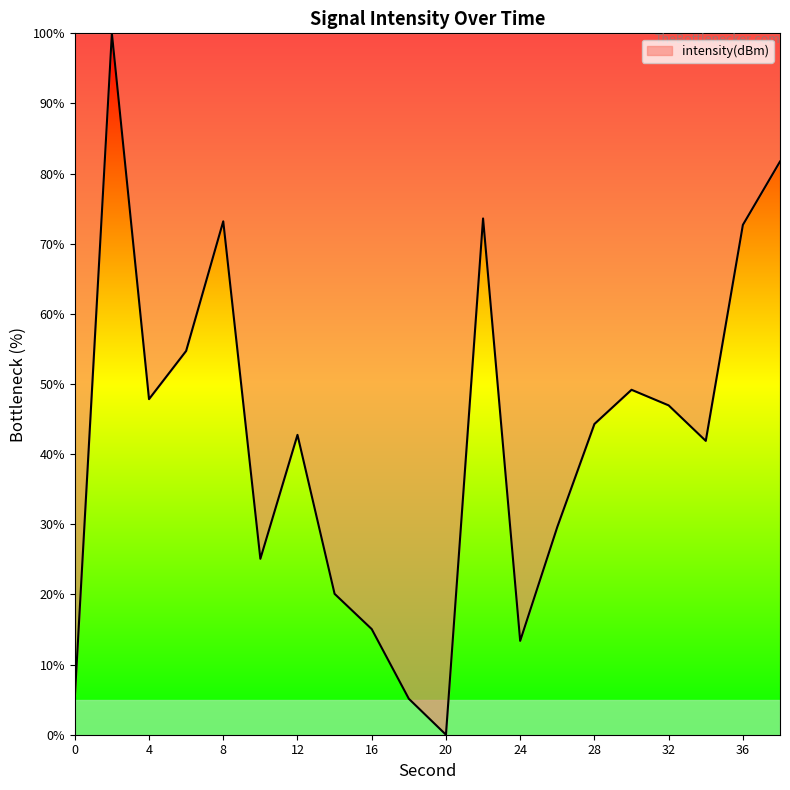

How many distinct data groups are displayed?

1